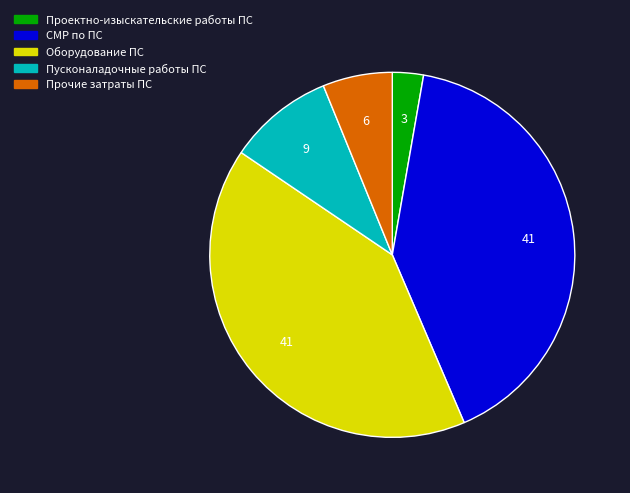

Is it true that Прочие затраты ПС is 1% of the pie?

False